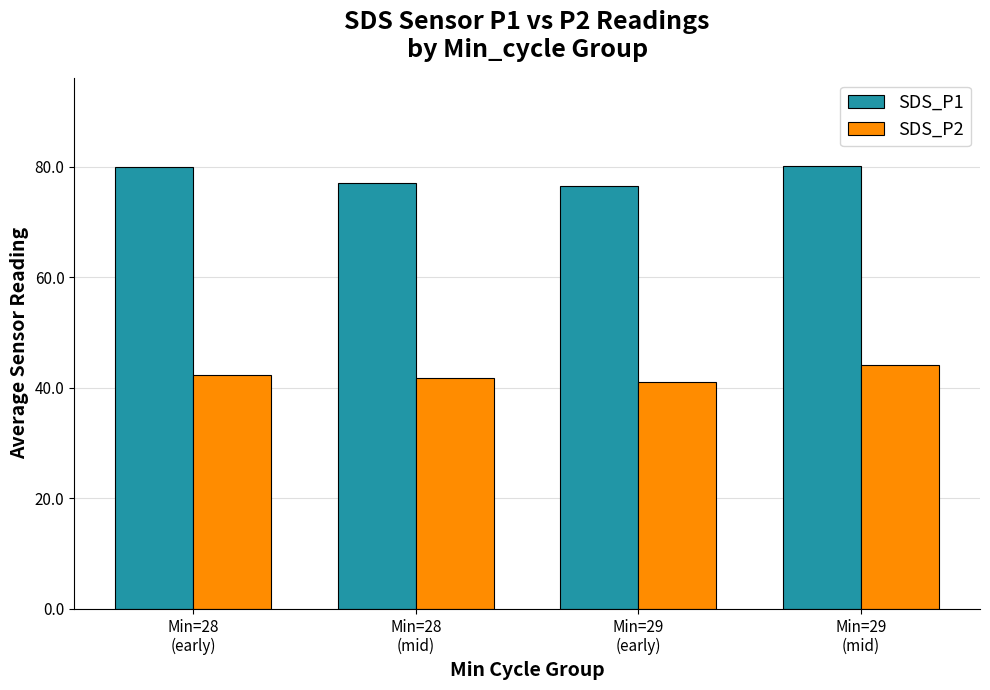

What is the difference between the highest and lowest values at Min=28
(mid)?

35.4